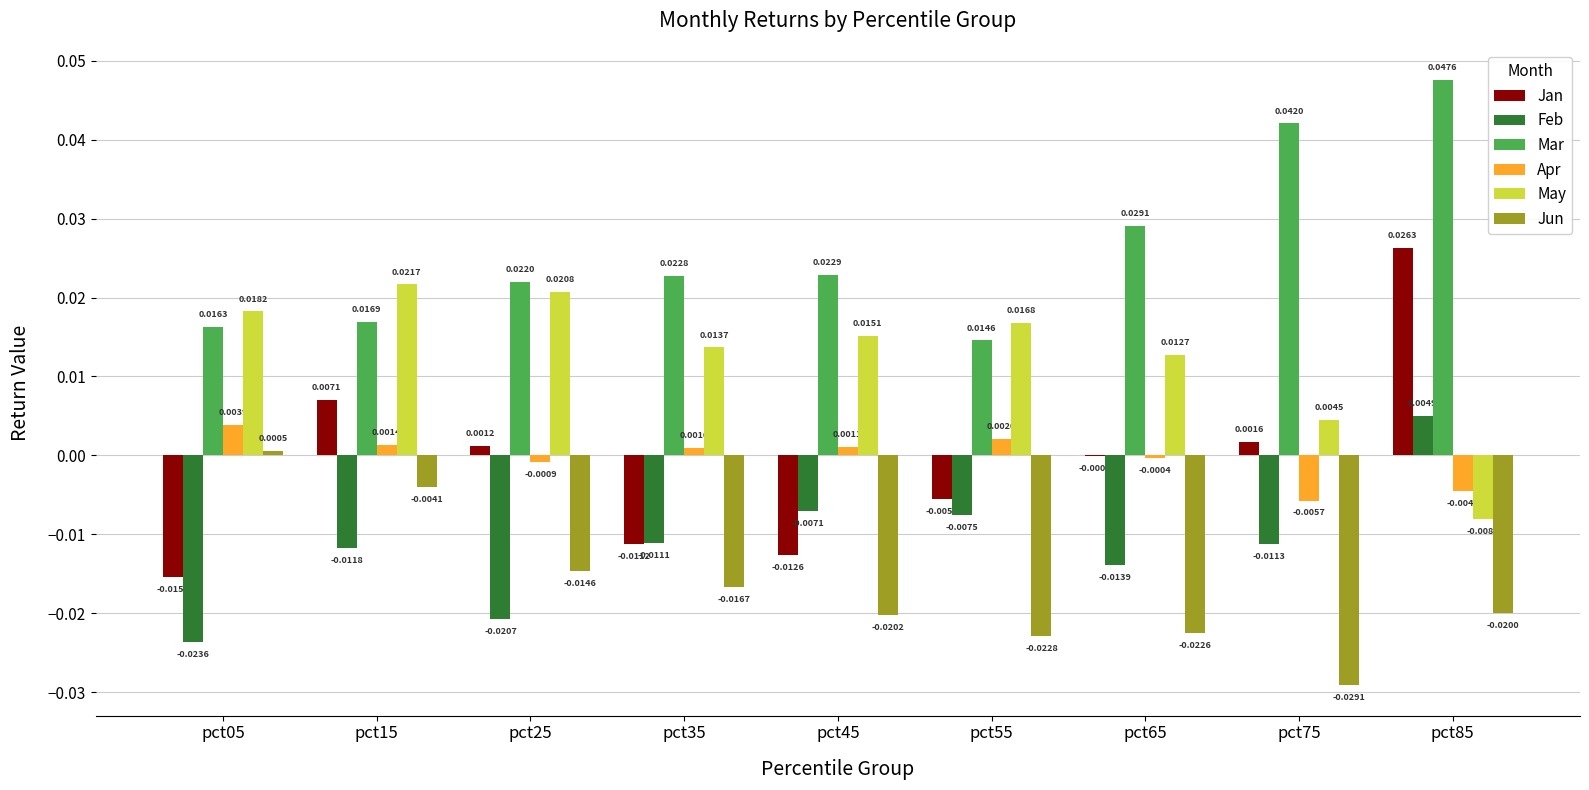

Are the bars horizontal?

No